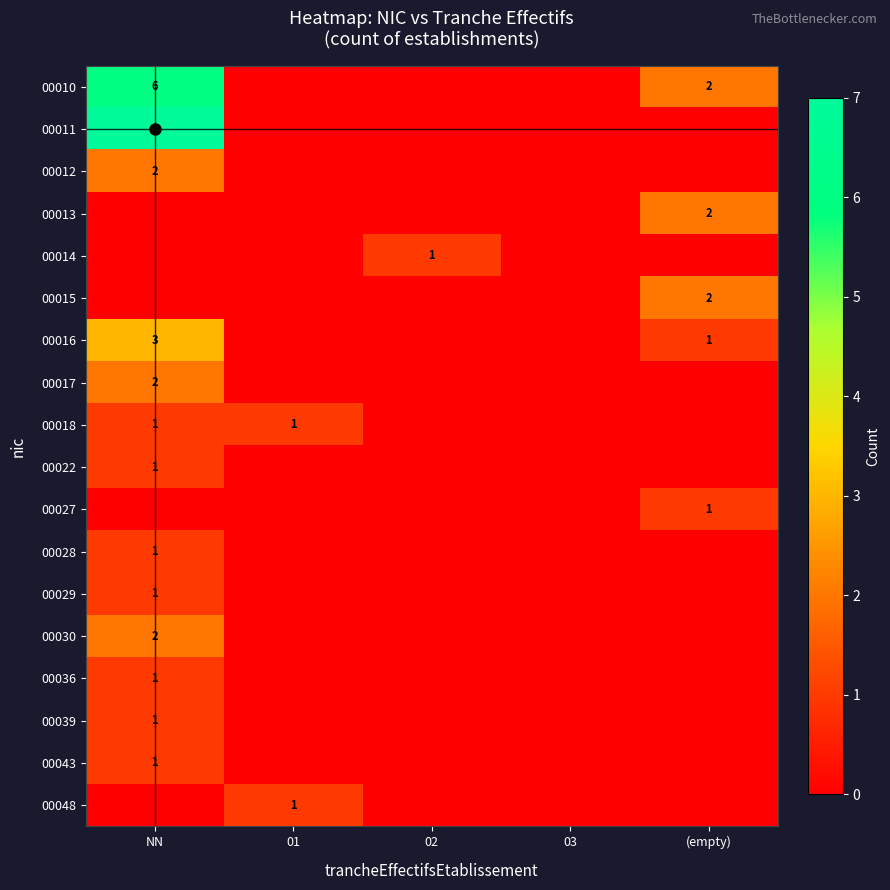

The value of 00039 at NN is 1. True or false?

True